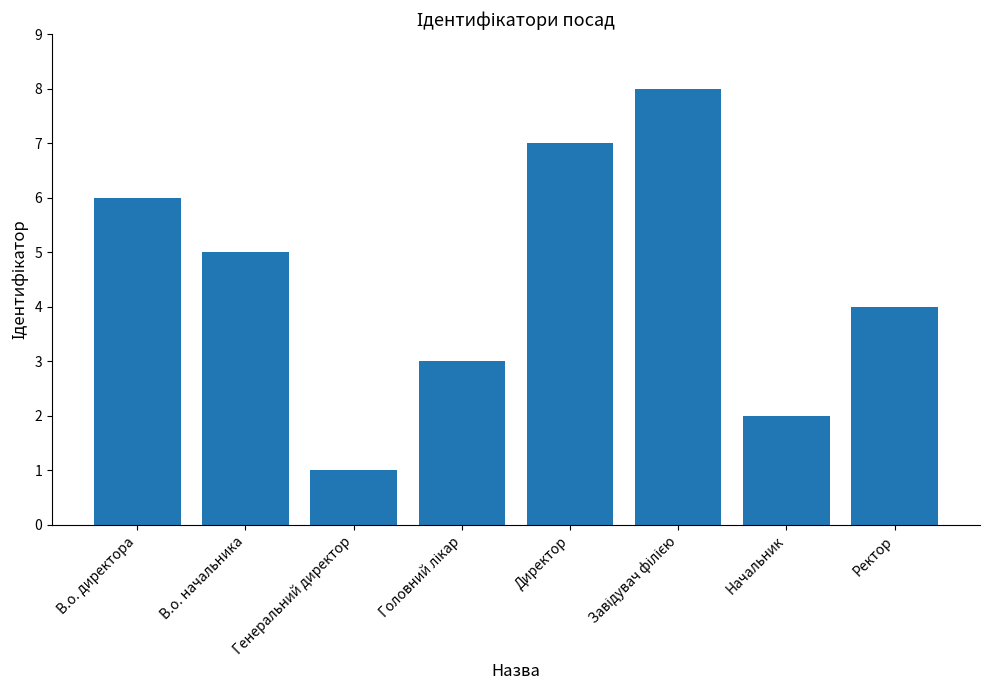

Where is the data nearest to the value 4?

Ректор